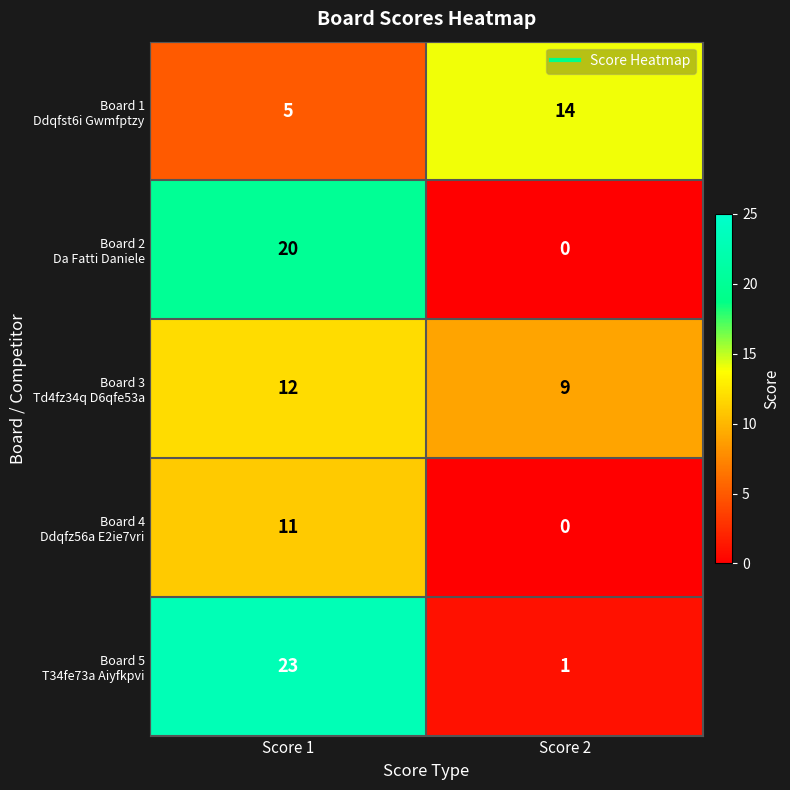

Which category has the lowest value across all series?

Score 2